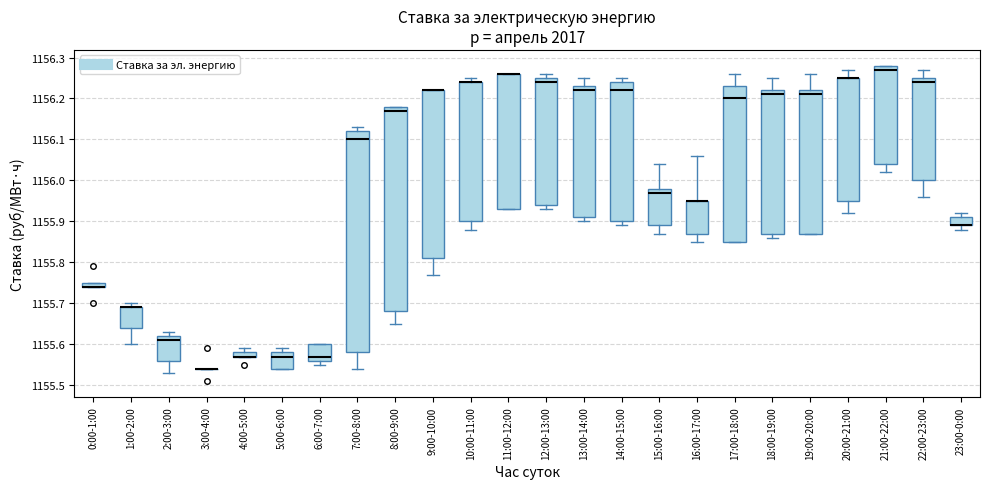

Where is the upper edge of the box for 13:00-14:00 on the y-axis? The values are not printed on the chart, so give them approximately, as read against the axis.

1156.23